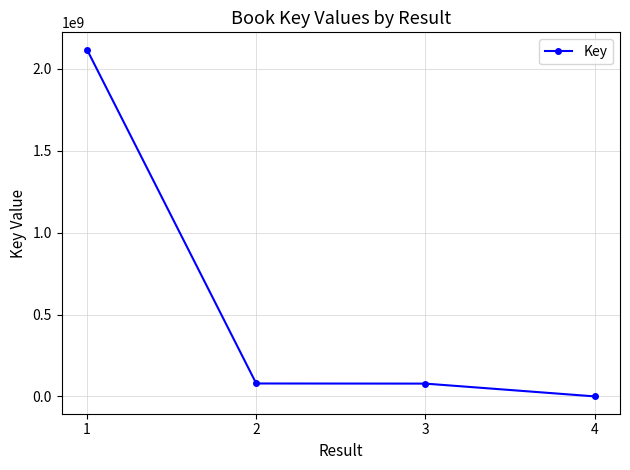

The value at 1 is 2117845194. True or false?

True